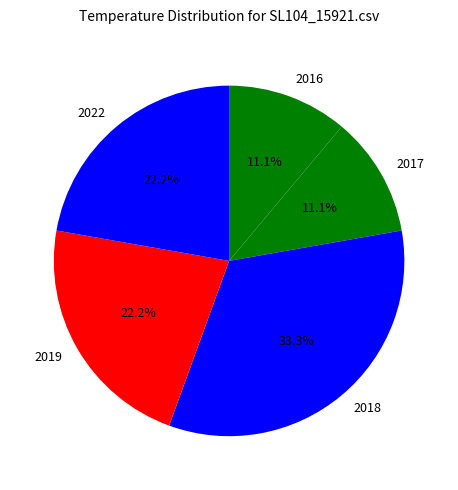

Is 2017 the majority of the pie?

No